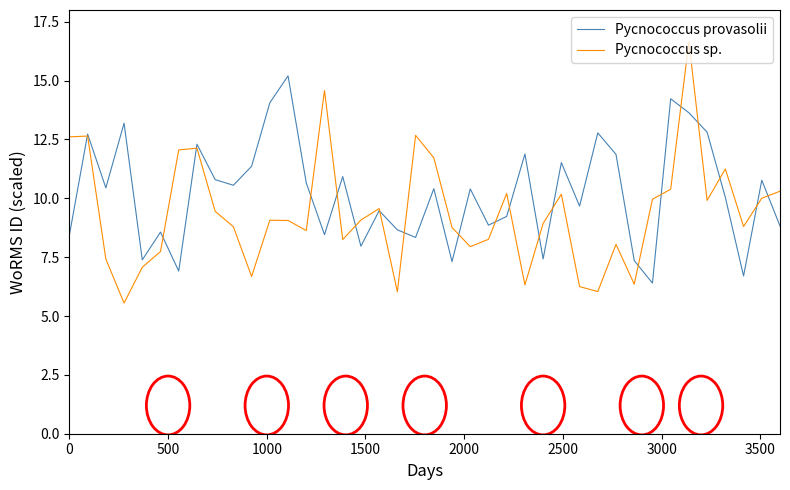

What is the highest value of the Pycnococcus provasolii series?

15.2